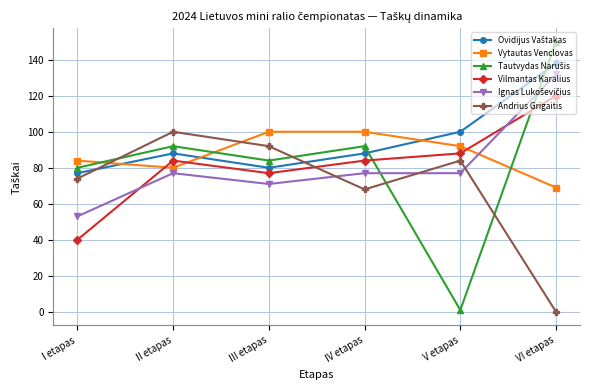

What value does the Andrius Grigaitis series have at II etapas?

100